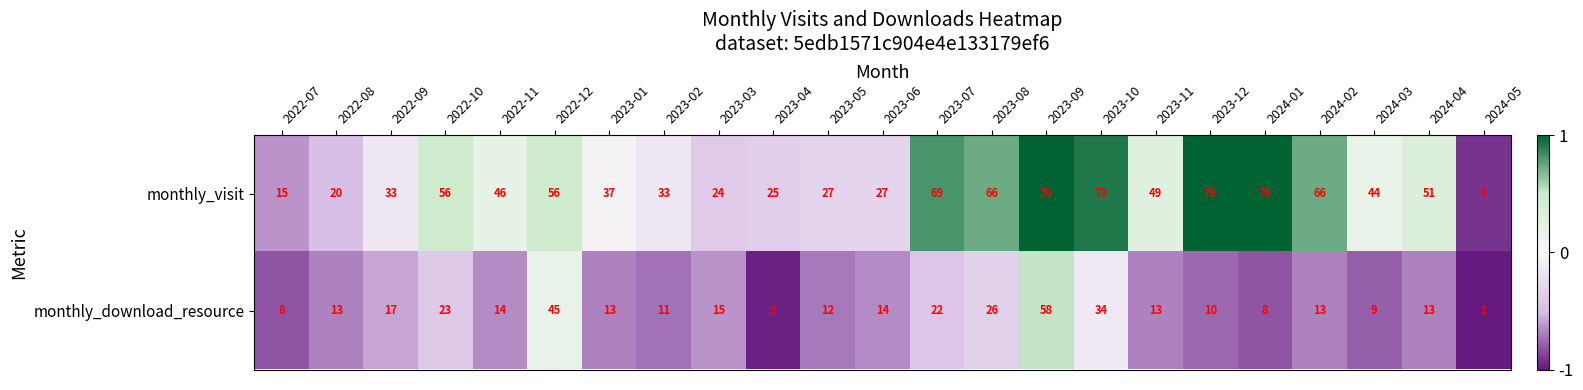

The monthly_visit series shows 28 at 2022-11. True or false?

False